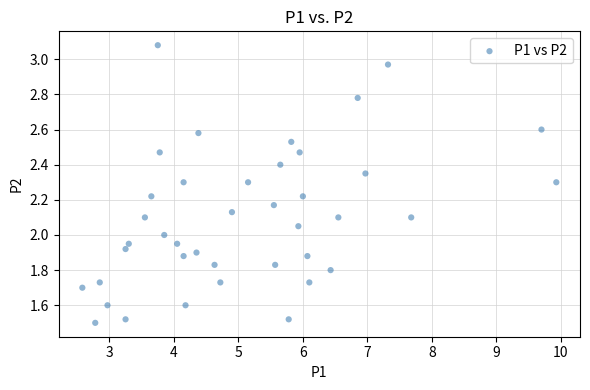

What is the range of Y values (max minus min)?

1.6